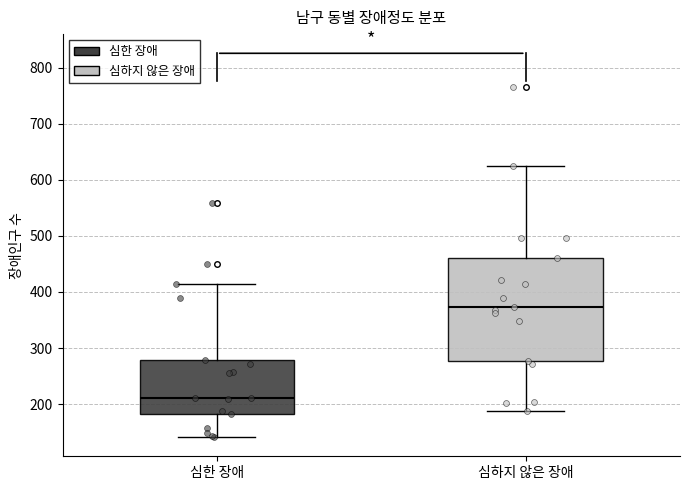

Reading left to right, transcribe this box plot: for each box, give where its median line is, the range the box spans, and where its two whiskers end, as read against the y-axis. The values are not printed on the chart, so give them approximately, as read against the axis.

심한 장애: median 210, box 180 to 280, whiskers 140 to 420
심하지 않은 장애: median 370, box 280 to 460, whiskers 190 to 630